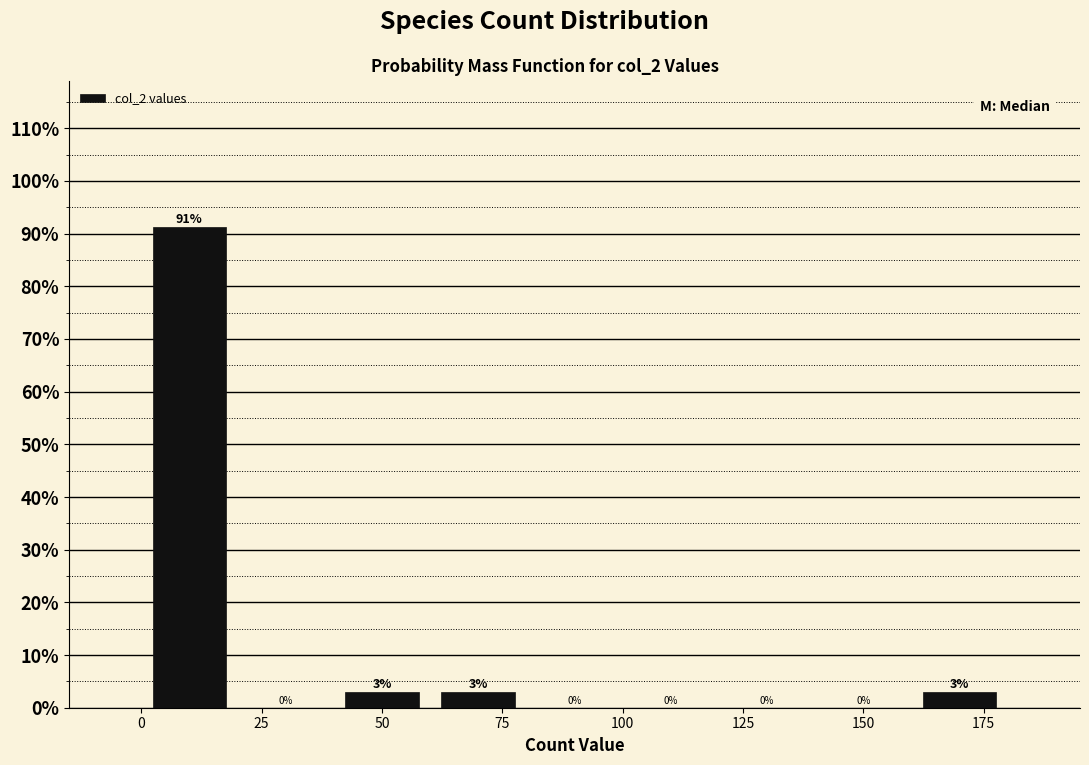

Which range on the x-axis has the tallest bar?

0 to 20